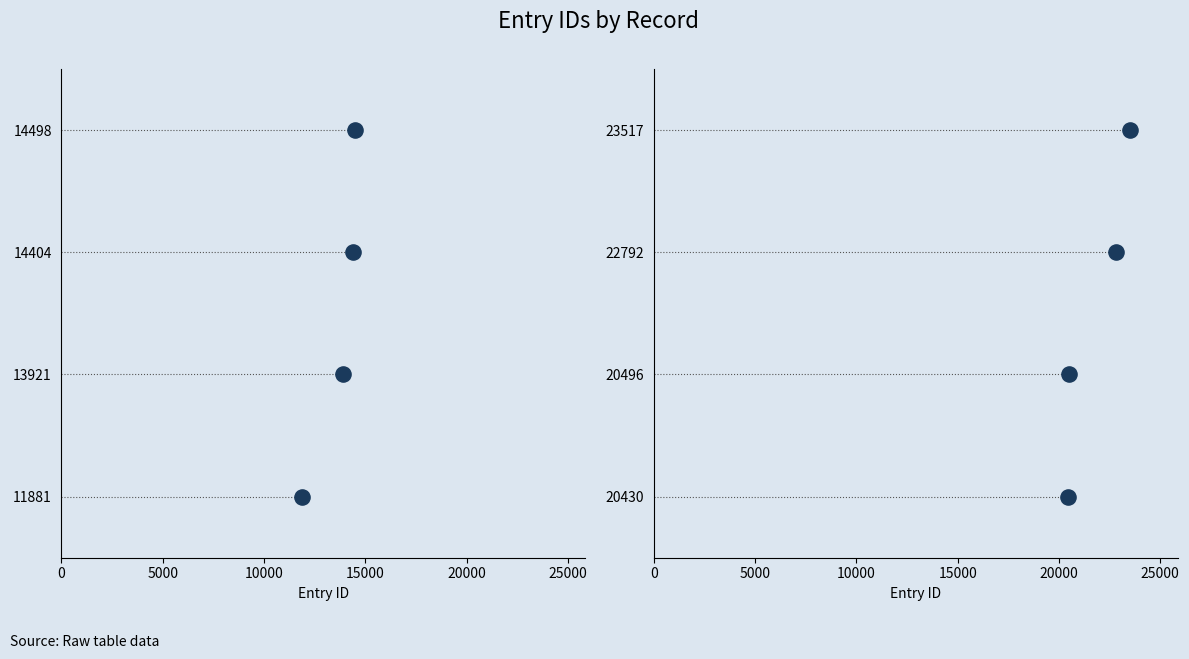

What is the change in value from 5000 to 10000?

+1